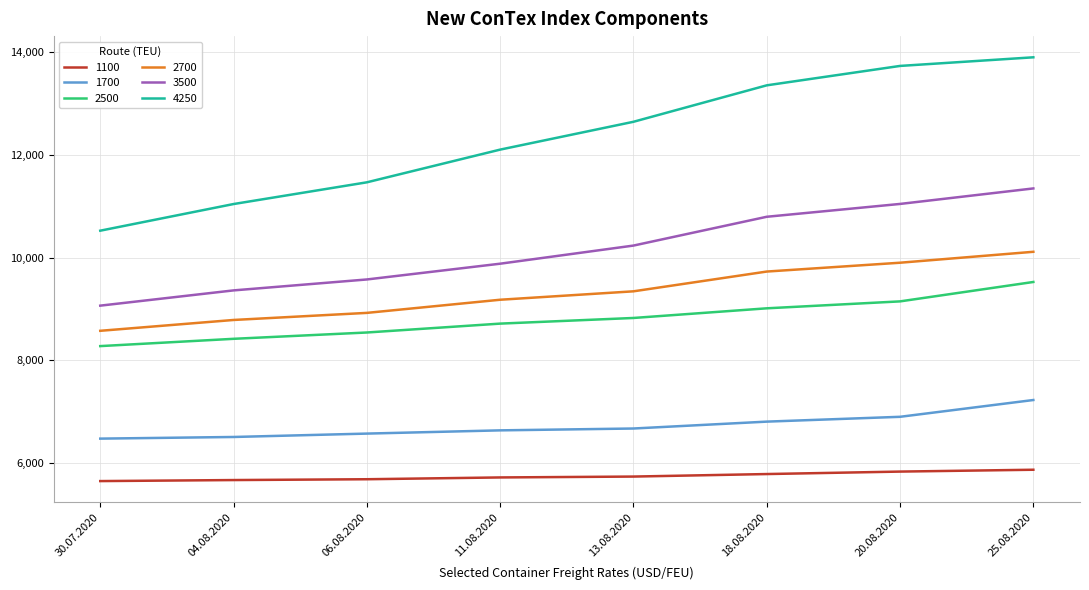

What is the difference between the 4250 values at 18.08.2020 and 06.08.2020?

1889